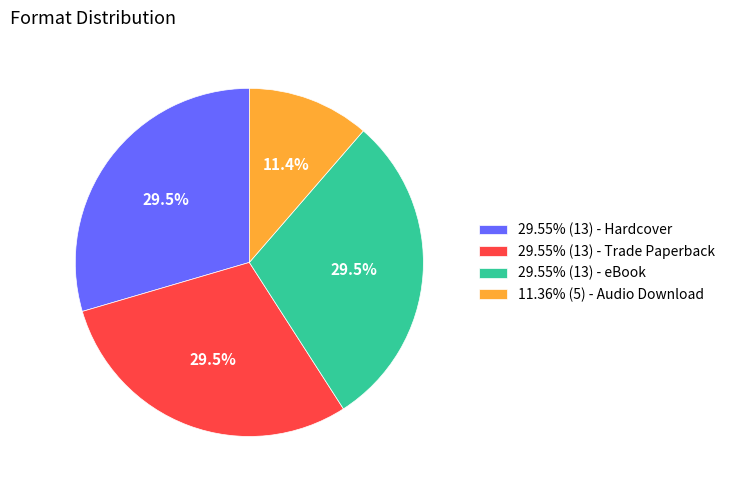

What is the total percentage of 29.55% (13) - Trade Paperback and 11.36% (5) - Audio Download?

40.9%